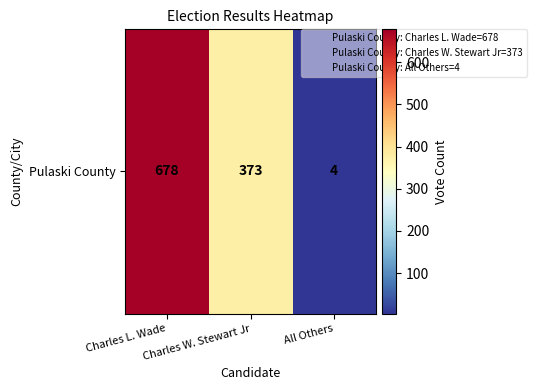

How many data points are less than 373?

1